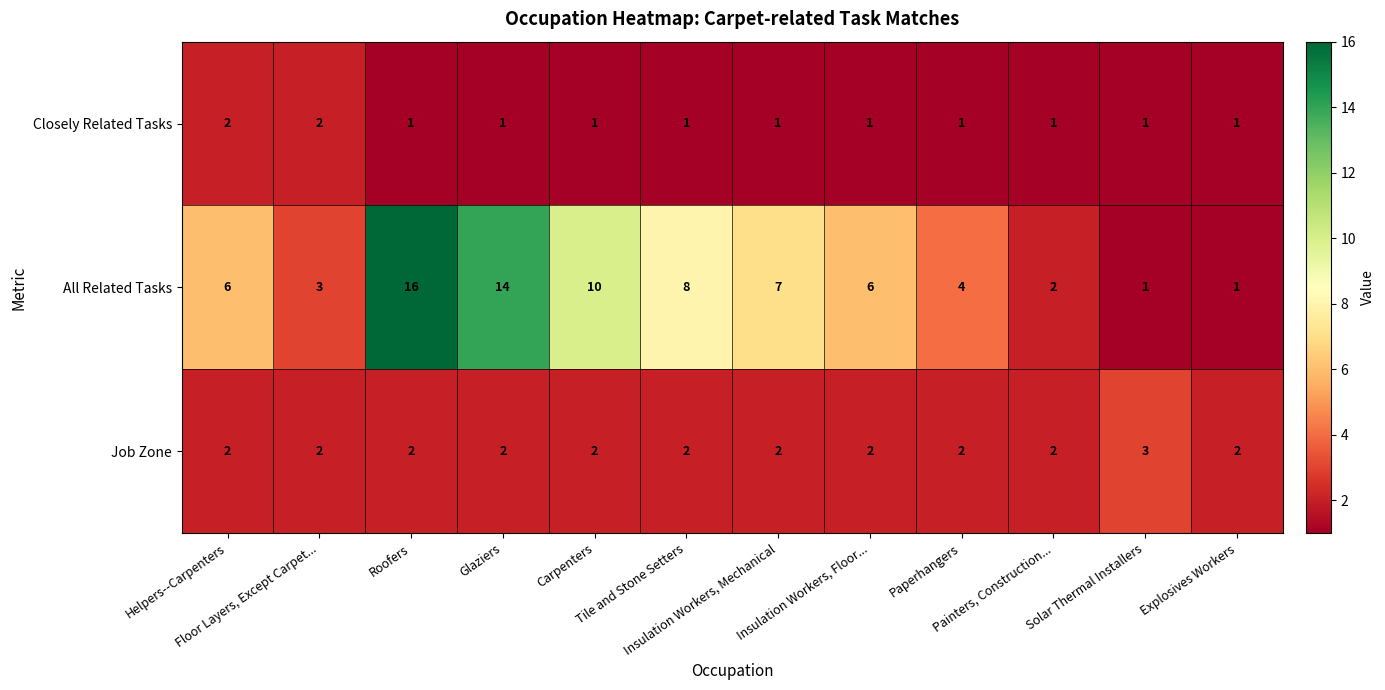

What is the difference between the second highest and minimum values in the All Related Tasks series?

13